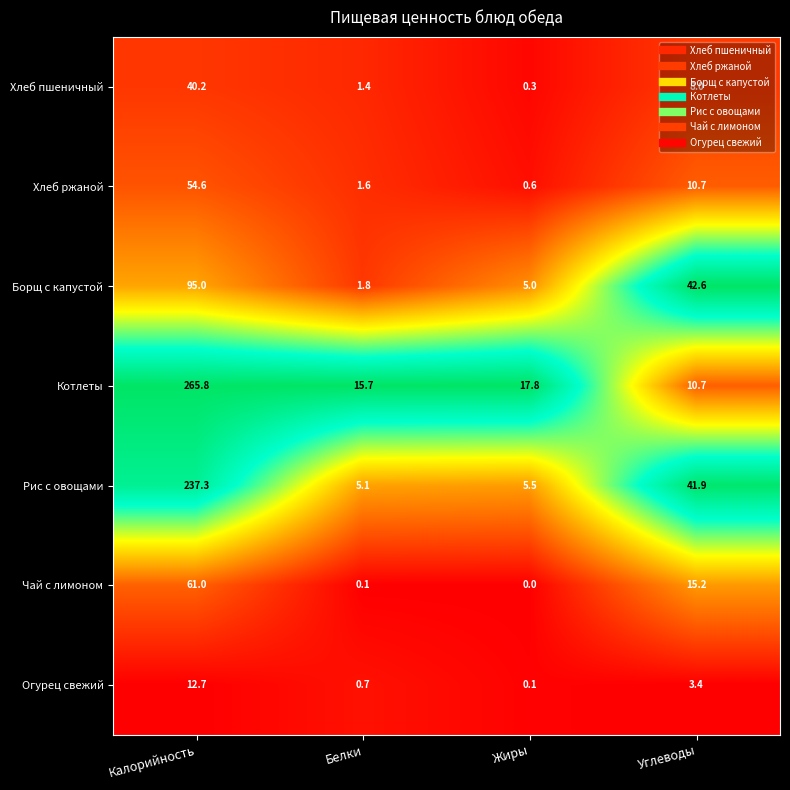

Which category has the lowest value across all series?

Жиры